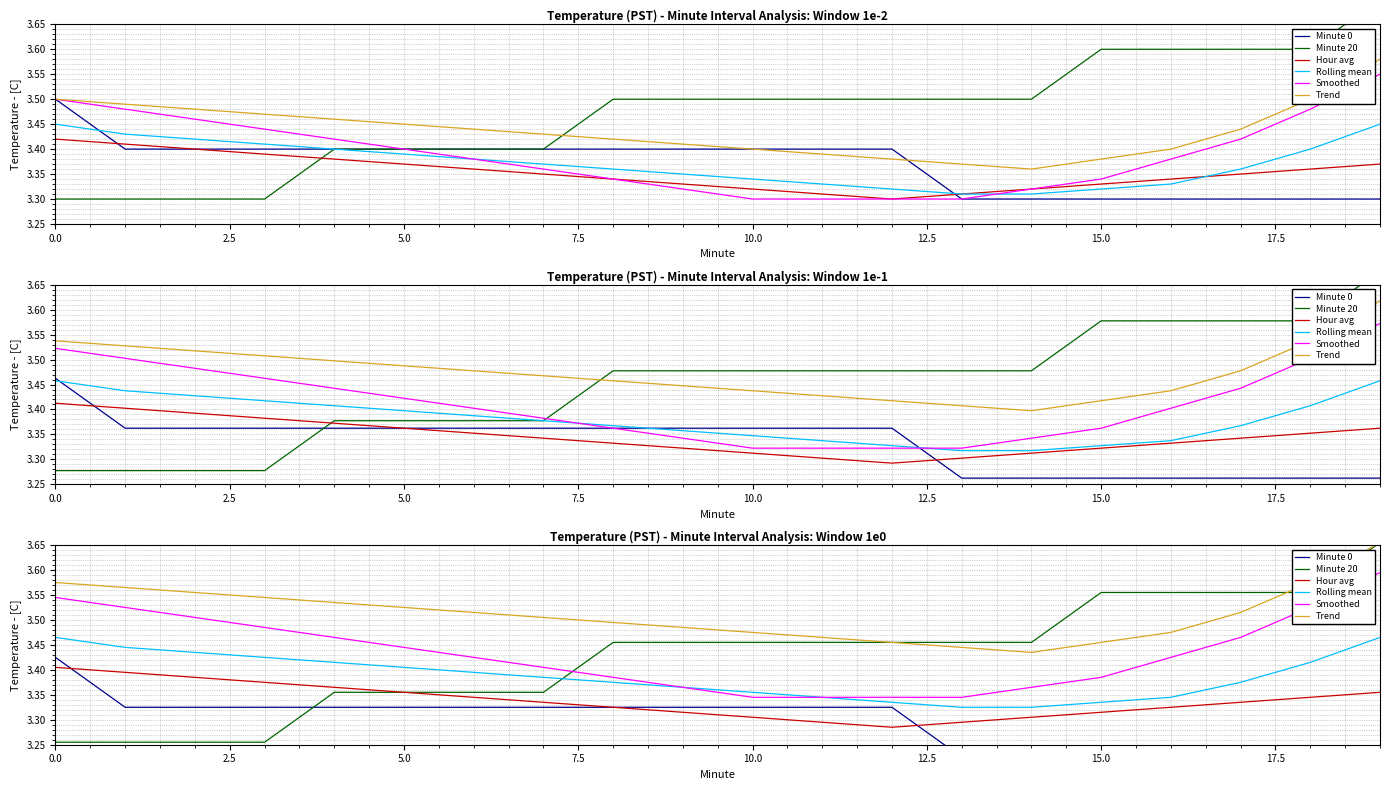

What is the total value across all series at 14?

20.1